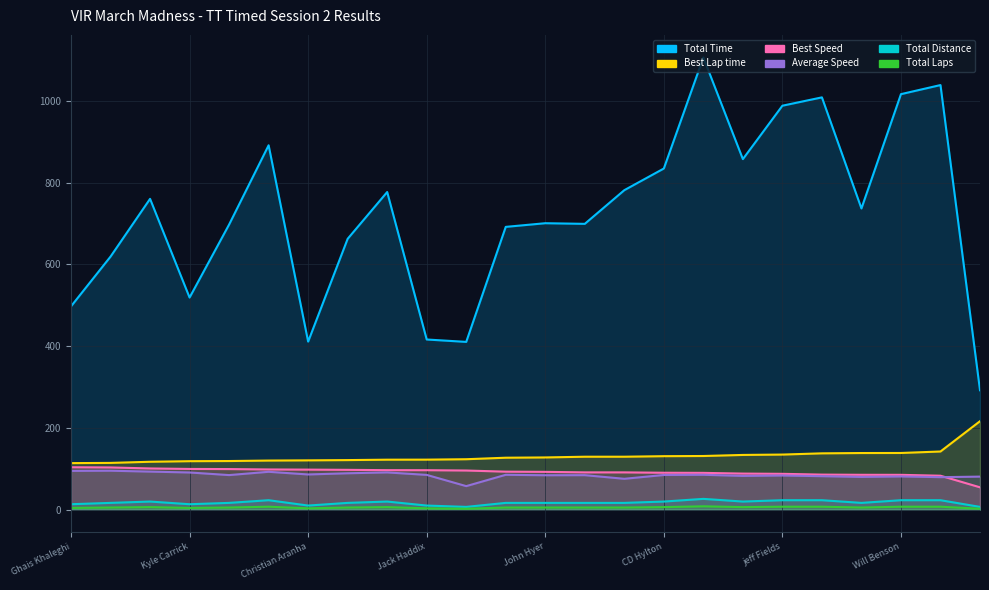

What is the sum of all Best Lap time values?

3126.9